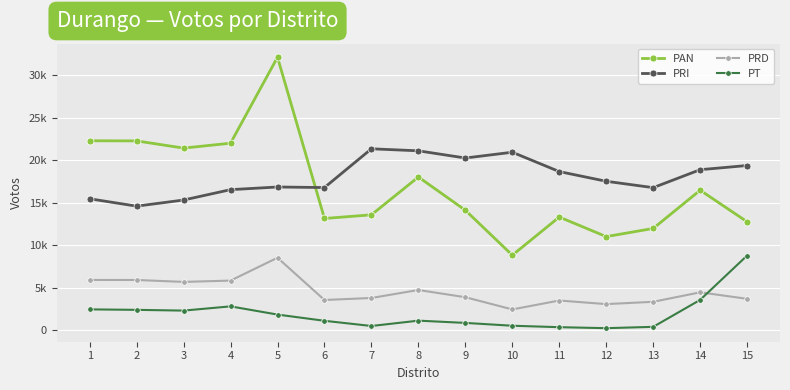

Does the chart have visible grid lines?

Yes